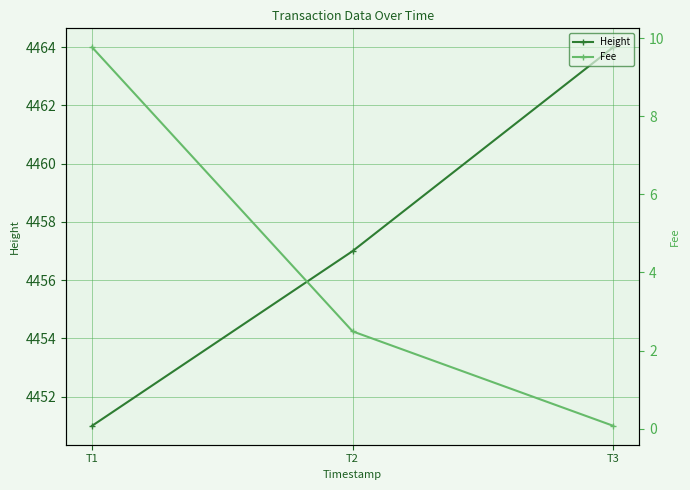

What is the sum of all Fee values?

12.3